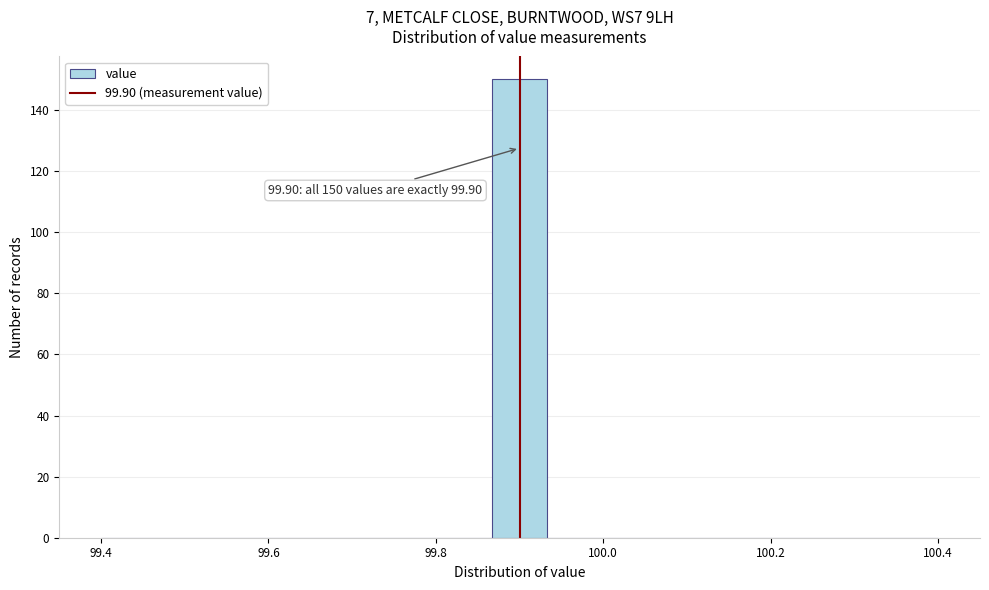

Around what value on the x-axis is the tallest bar? Give the approximate position of its centre, as read against the axis.

99.90